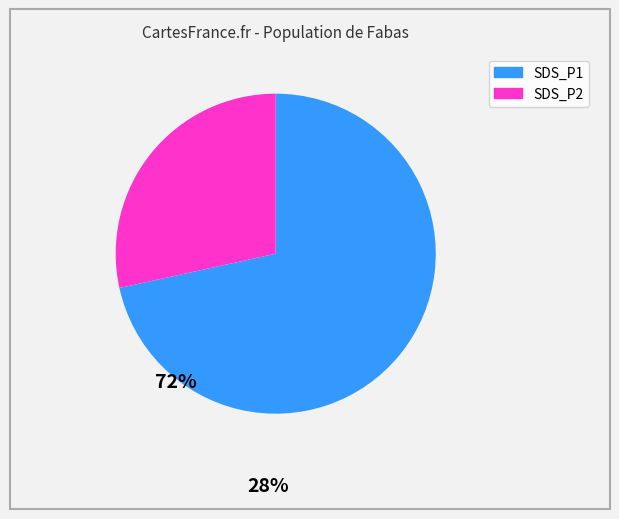

What is the ratio of the value at SDS_P1 to the value at SDS_P2?

2.5